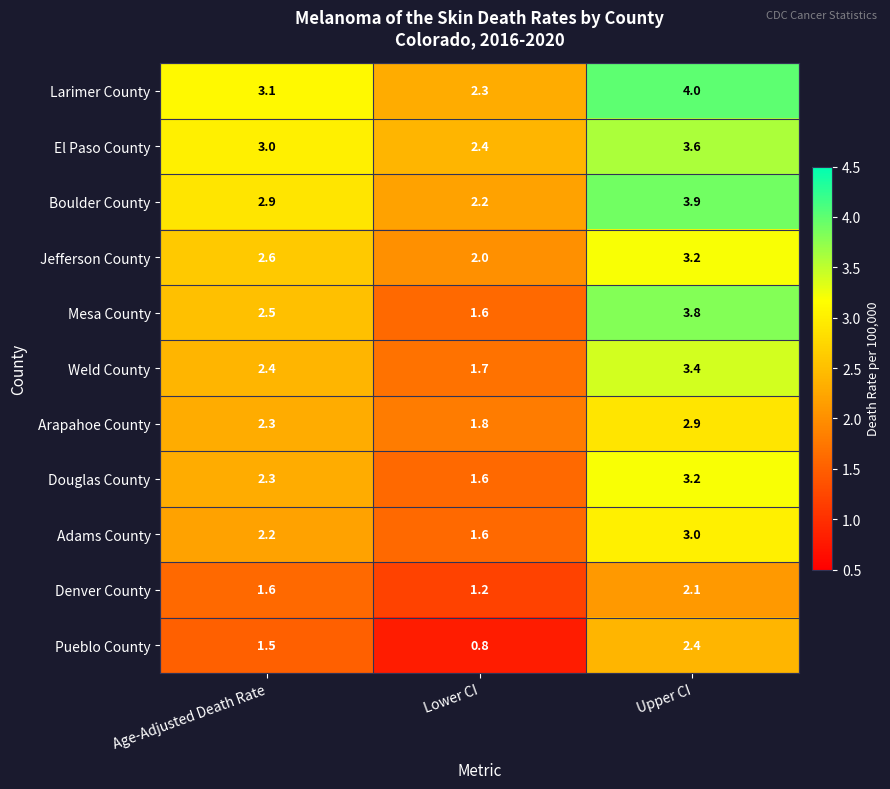

Which series has the largest total across all categories?

Larimer County